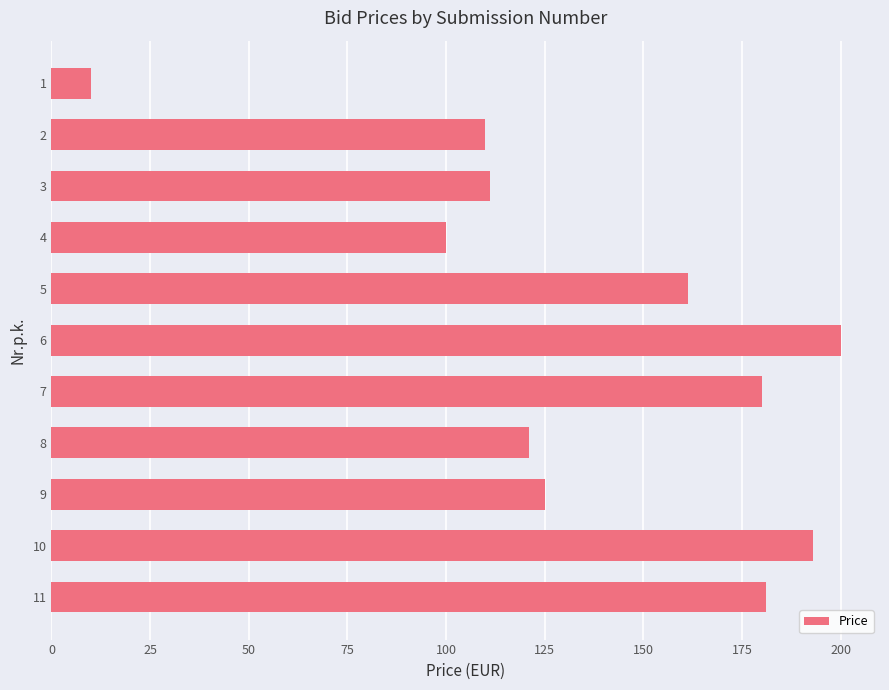

What is the sum of all values?

1492.6